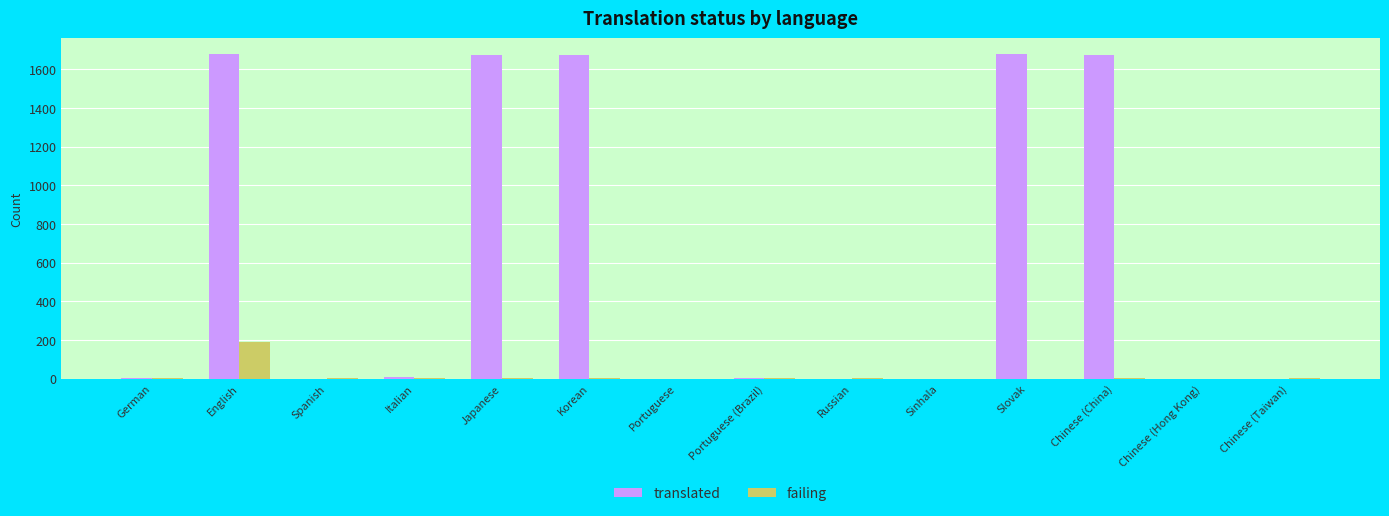

True or false: translated has a value of 6 at Italian.

True